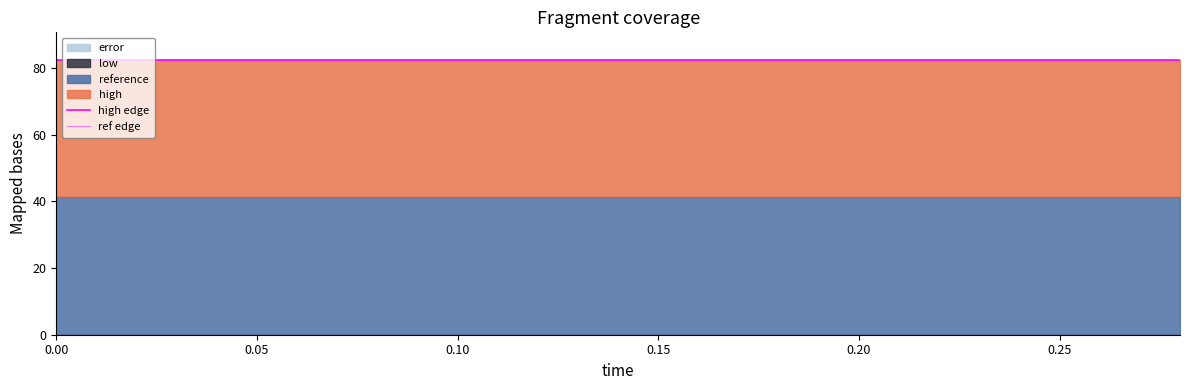

True or false: high edge and ref edge cross at least once.

False